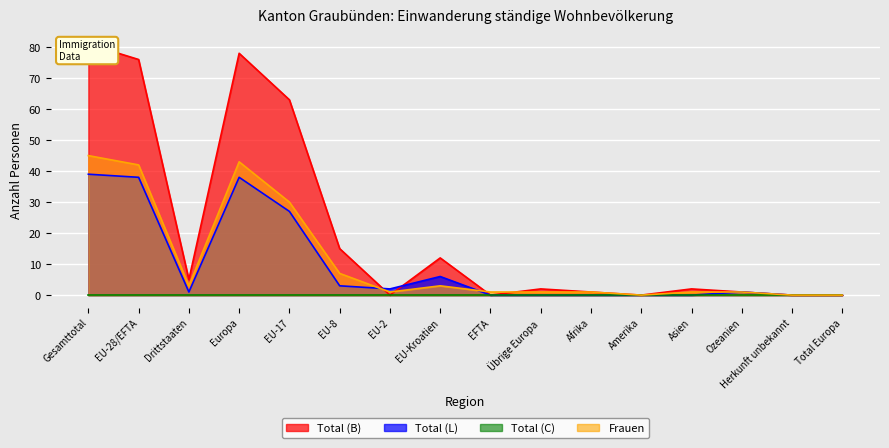

The value of Total (L) at Total Europa is 0. True or false?

True